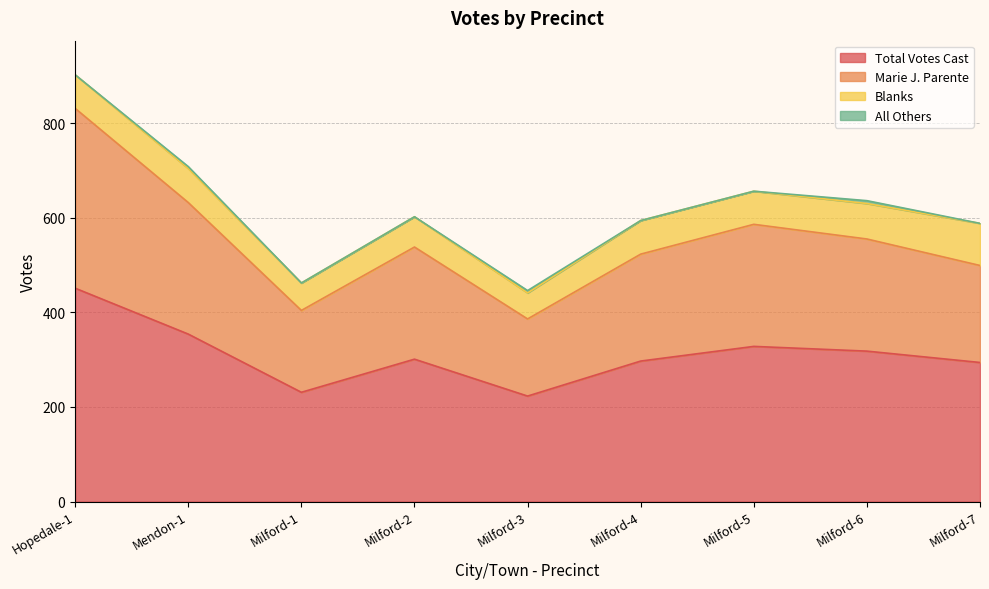

In Total Votes Cast, how many points are lower than both neighbors (excluding endpoints)?

2